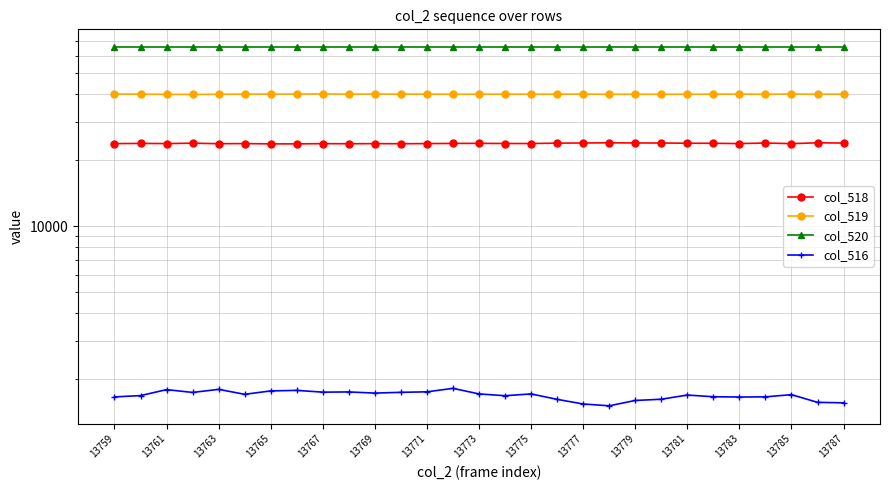

How many distinct data groups are displayed?

4